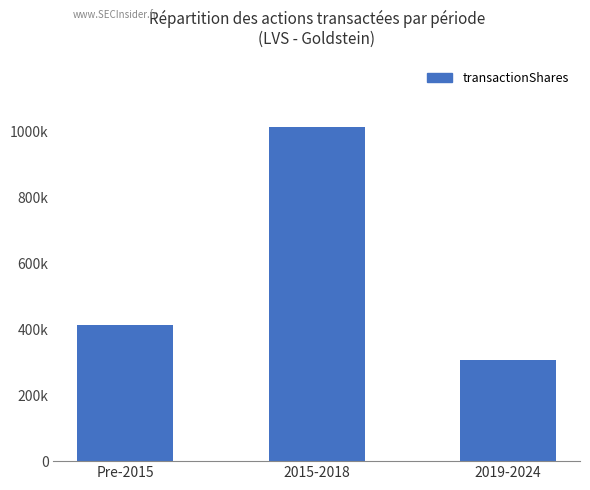

Reading left to right, transcribe all the data shown in this chart.

412620	1012717	305589